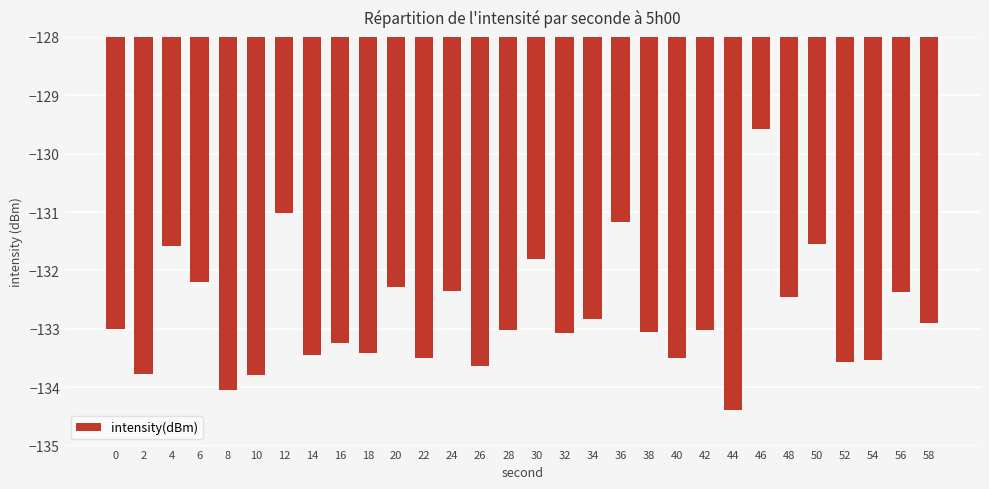

What is the value of the 8th bar from the left?

-133.5